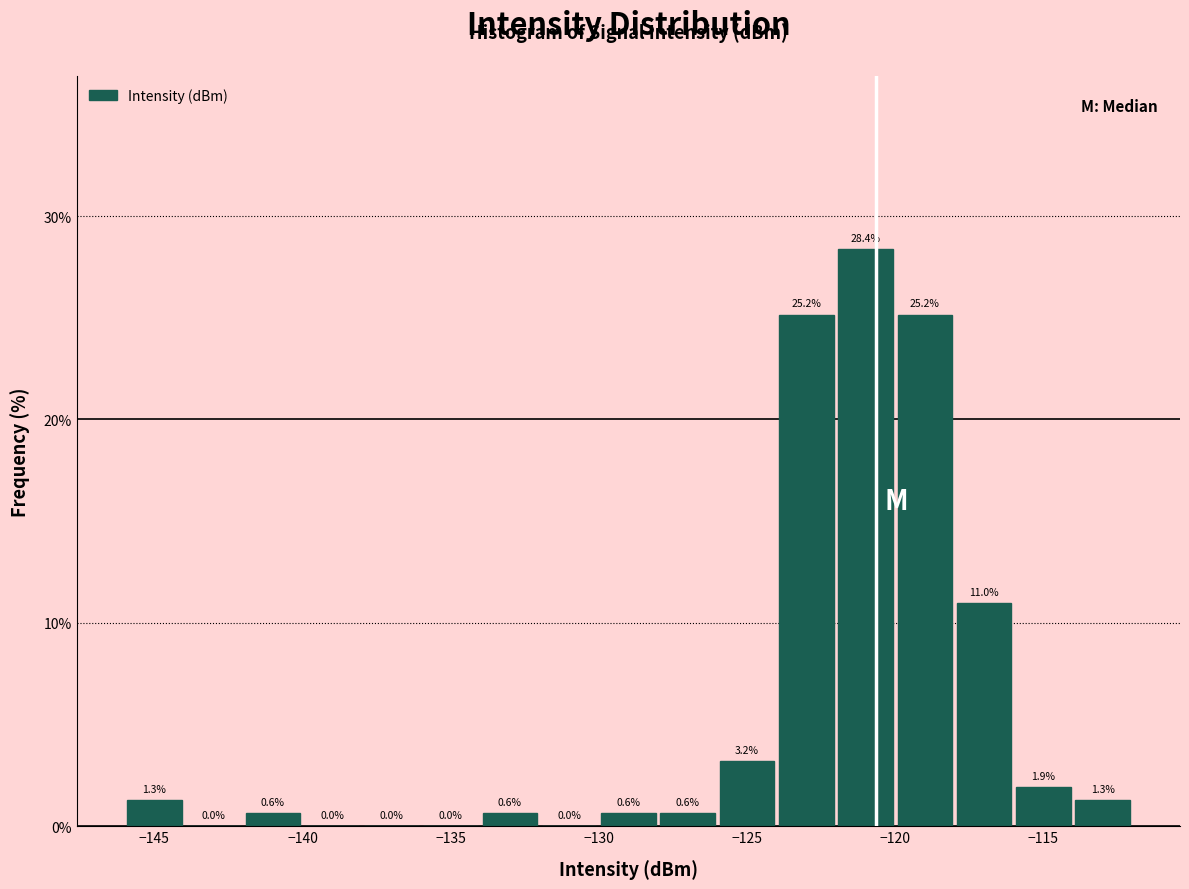

Reading left to right, list every bar in this chart as the range it spans on the x-axis followed by its height.

-146 to -144: 1.3
-144 to -142: 0.0
-142 to -140: 0.6
-140 to -138: 0.0
-138 to -136: 0.0
-136 to -134: 0.0
-134 to -132: 0.6
-132 to -130: 0.0
-130 to -128: 0.6
-128 to -126: 0.6
-126 to -124: 3.2
-124 to -122: 25.2
-122 to -120: 28.4
-120 to -118: 25.2
-118 to -116: 11.0
-116 to -114: 1.9
-114 to -112: 1.3